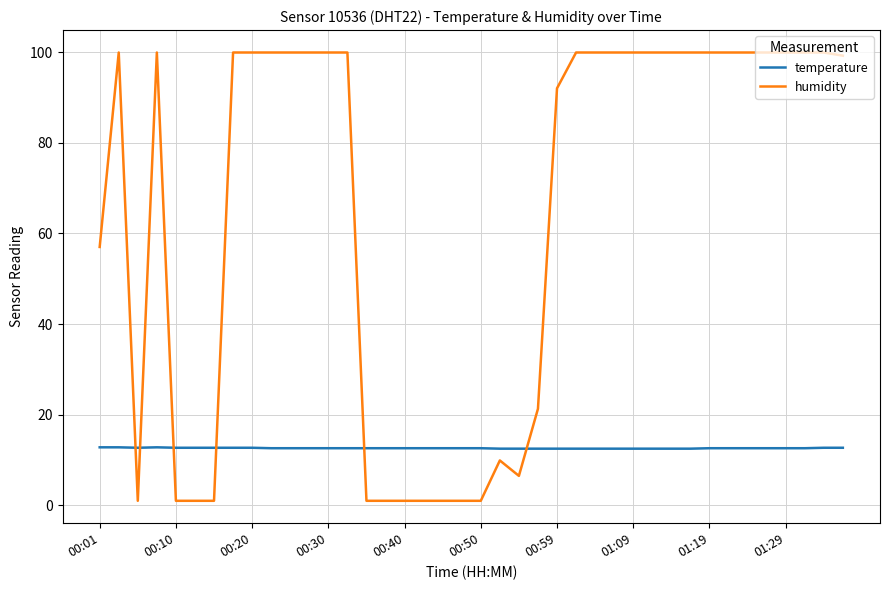

At how many categories does at least one series exceed 76?

25